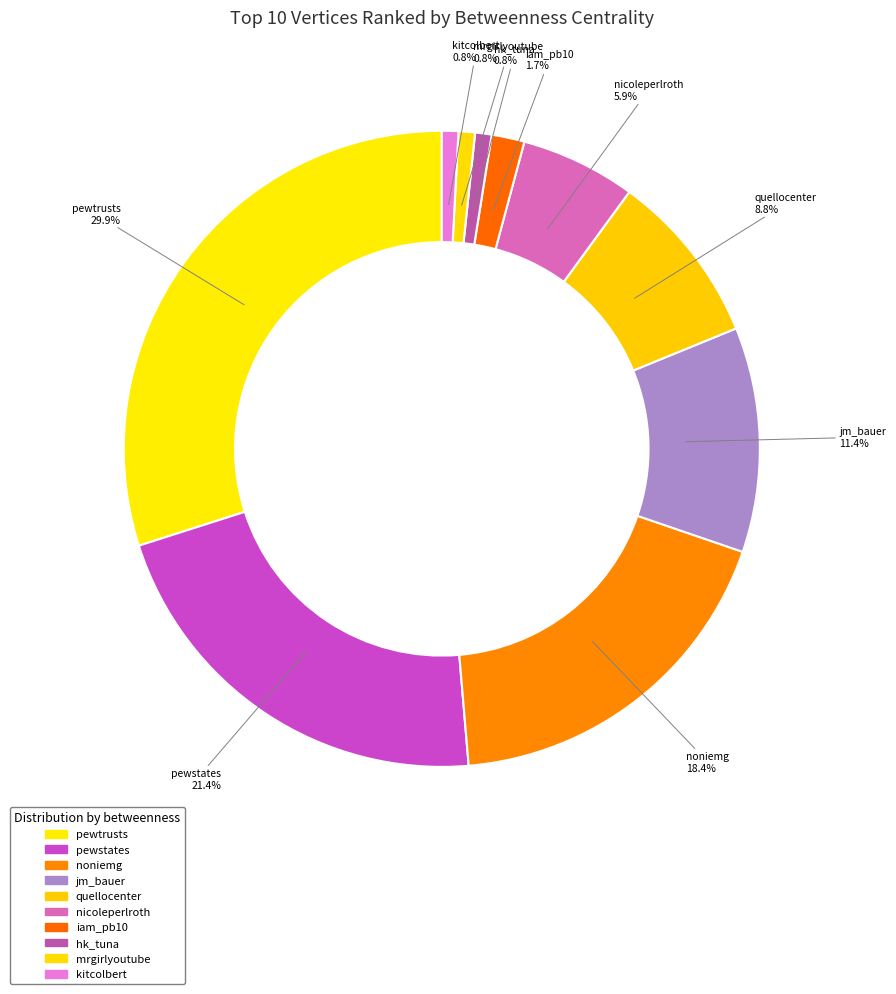

What is the smallest slice in the pie chart?

hk_tuna